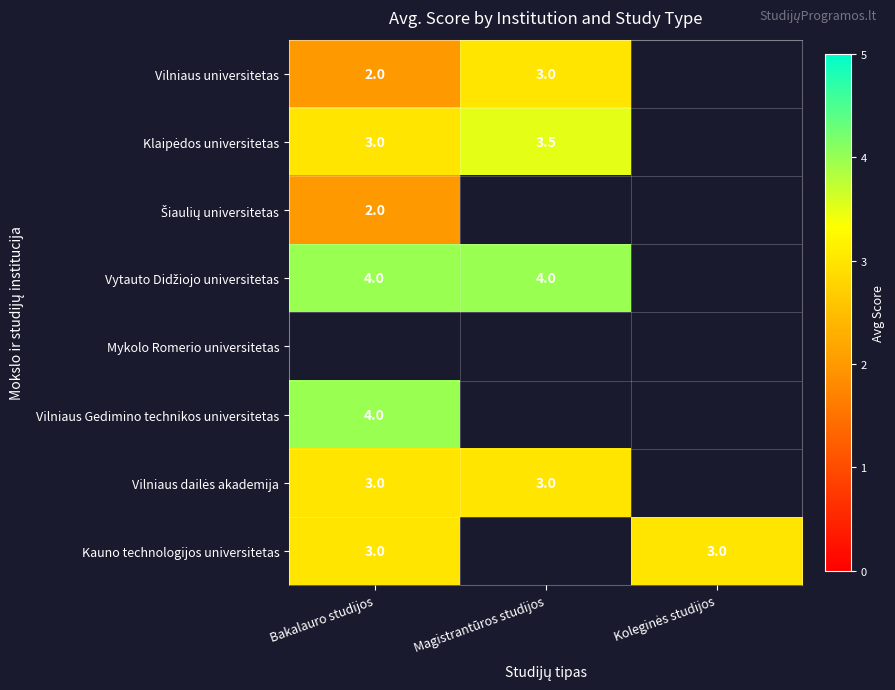

Is it true that Kauno technologijos universitetas equals 3.0 at Bakalauro studijos?

True